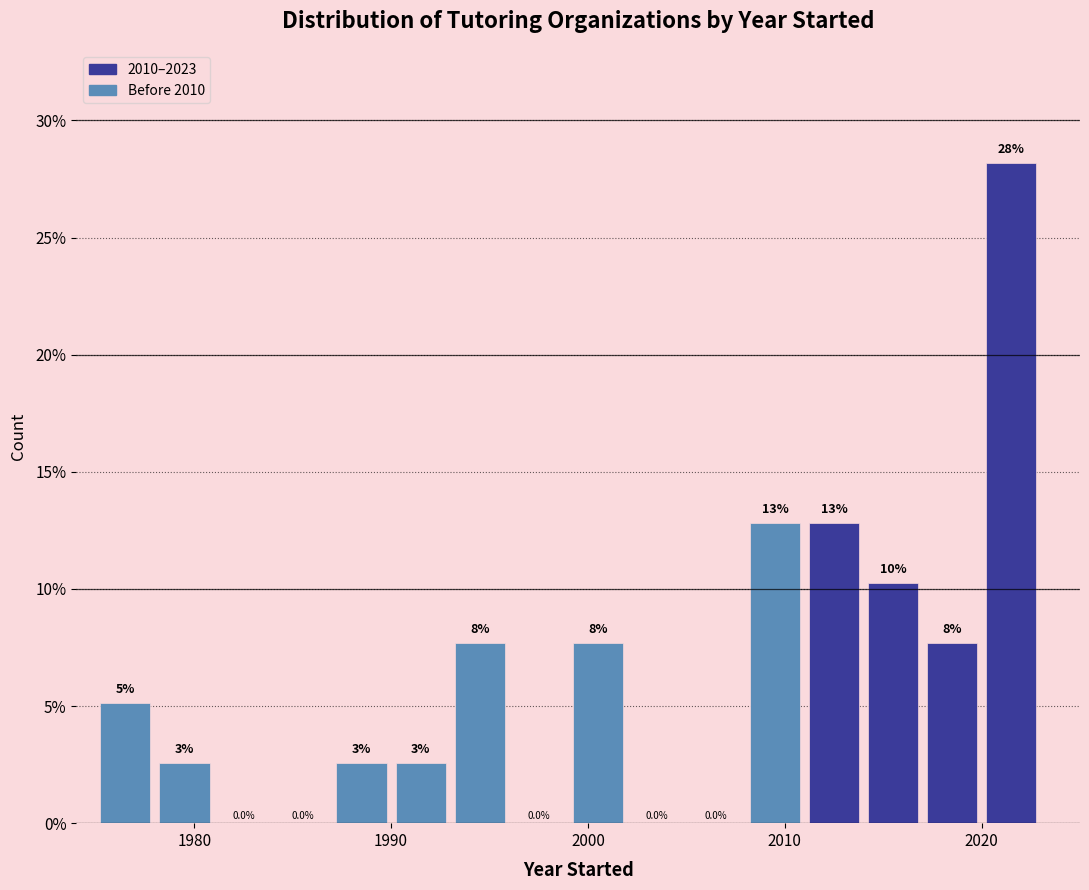

Read against the x-axis, roughly where is the centre of the tallest bar?

2022